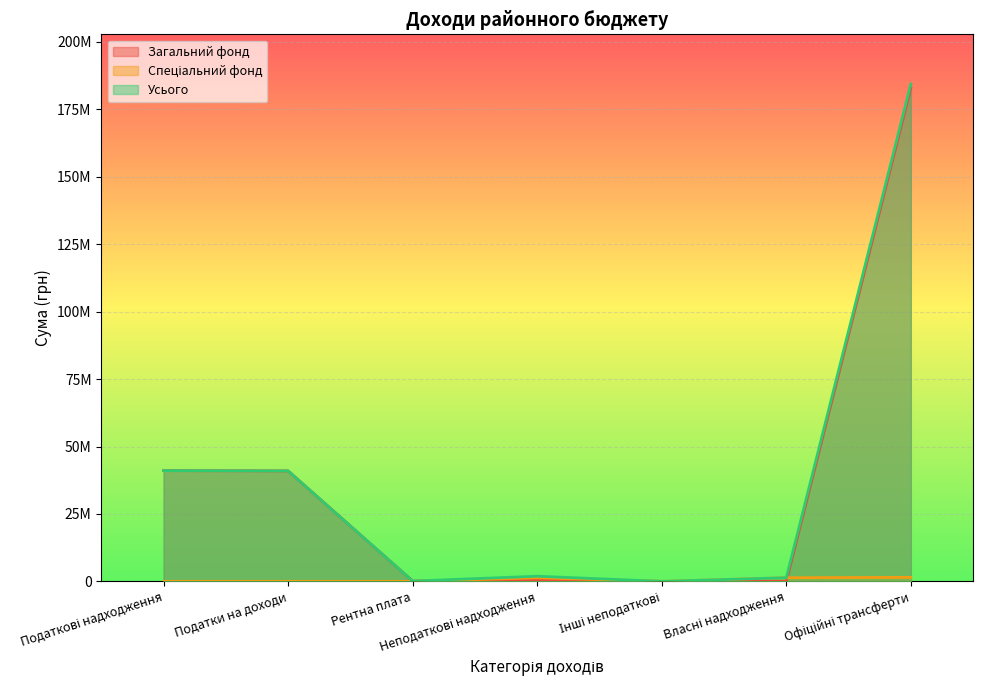

Reading right to left, list all the values displayed in this chart.

Загальний фонд: Офіційні трансферти=182908624	Власні надходження=0	Інші неподаткові=1890	Неподаткові надходження=563770	Рентна плата=103830	Податки на доходи=40954690	Податкові надходження=41058520
Спеціальний фонд: Офіційні трансферти=1491059	Власні надходження=1345400	Інші неподаткові=0	Неподаткові надходження=1345400	Рентна плата=0	Податки на доходи=0	Податкові надходження=0
Усього: Офіційні трансферти=184399683	Власні надходження=1345400	Інші неподаткові=1890	Неподаткові надходження=1909170	Рентна плата=103830	Податки на доходи=40954690	Податкові надходження=41058520